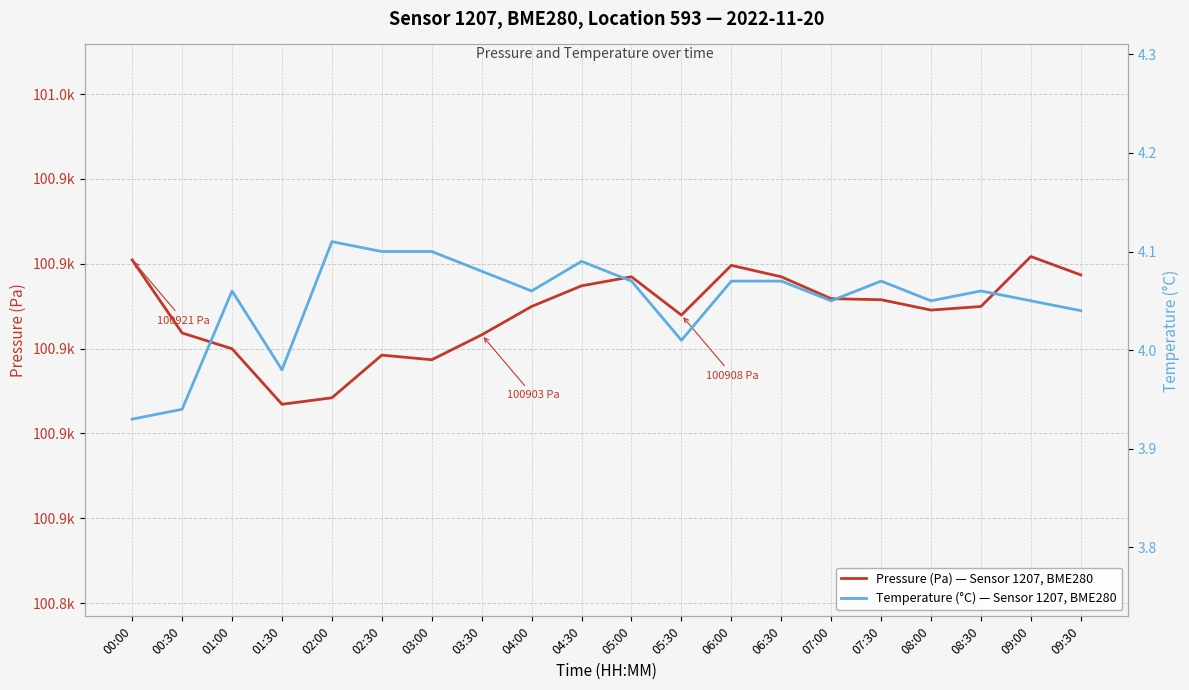

Which series changed the most between 01:00 and 08:00?

Pressure (Pa) — Sensor 1207, BME280